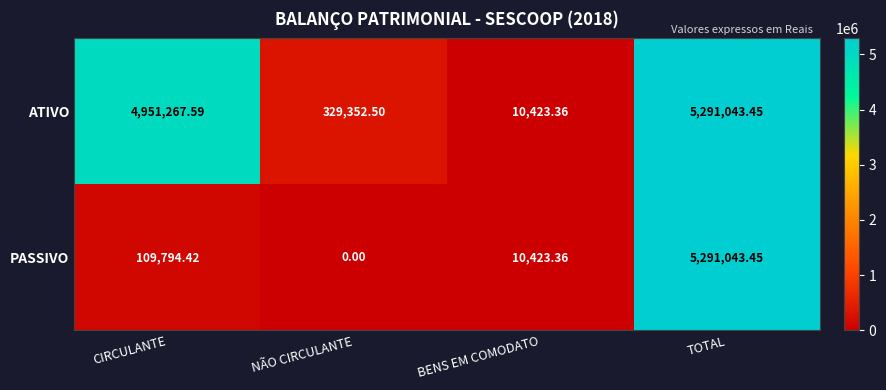

Which series has the largest range (max minus min)?

PASSIVO